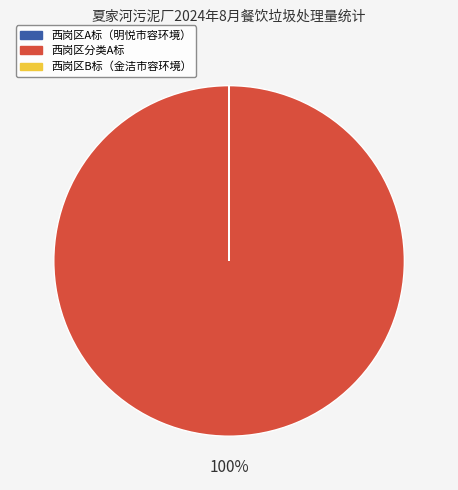

Is there a majority slice in this chart?

Yes